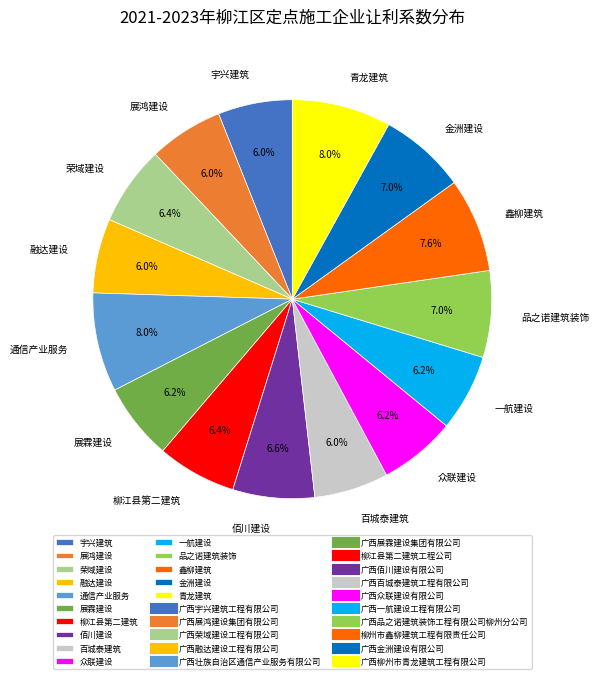

Does any single category account for the majority?

No